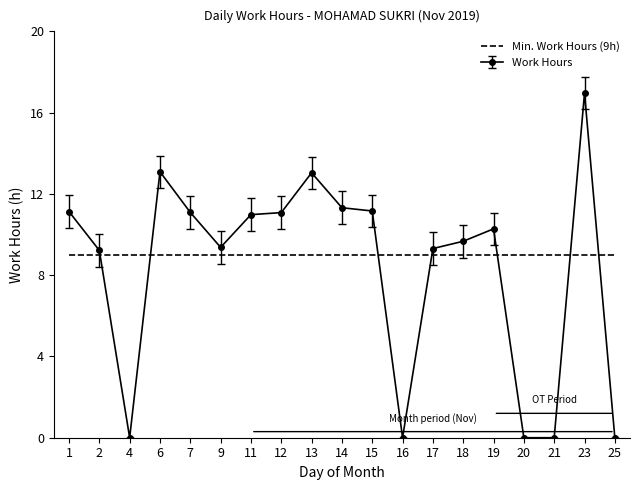

Which category has the highest value across all series?

23